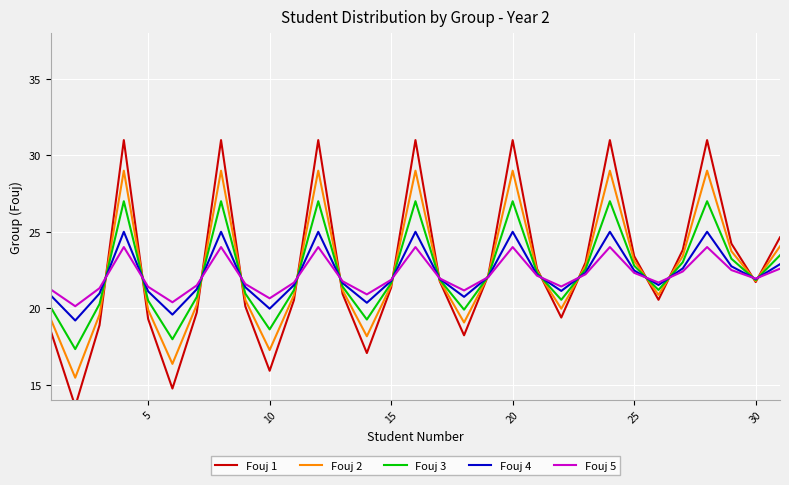

Which series has the largest total across all categories?

Fouj 1